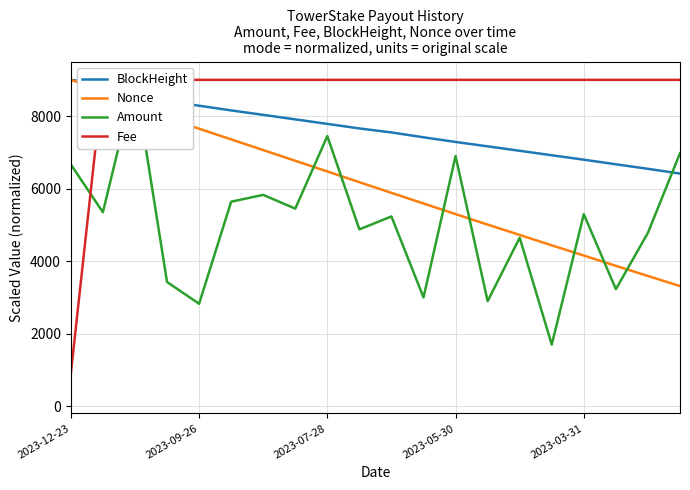

Reading right to left, what are all the values shown in this chart?

BlockHeight: 6414.7	6546.2	6670.9	6797.7	6919.9	7043.3	7166.0	7287.0	7415.6	7549.5	7660.2	7785.2	7909.9	8034.9	8157.0	8286.7	8422.6	8773.7	8890.5	9000.0
Nonce: 3311.6	3589.8	3869.7	4153.1	4435.5	4722.2	5007.3	5297.4	5589.2	5882.7	6177.0	6473.0	6767.4	7063.4	7357.8	7652.1	7948.2	8418.9	8709.9	9000.0
Amount: 6976.0	4781.5	3225.9	5294.5	1697.1	4644.9	2896.0	6899.8	2997.0	5232.6	4875.6	7448.8	5448.2	5827.5	5638.7	2822.3	3425.0	9000.0	5347.8	6664.8
Fee: 9000.0	9000.0	9000.0	9000.0	9000.0	9000.0	9000.0	9000.0	9000.0	9000.0	9000.0	9000.0	9000.0	9000.0	9000.0	9000.0	9000.0	9000.0	9000.0	900.0